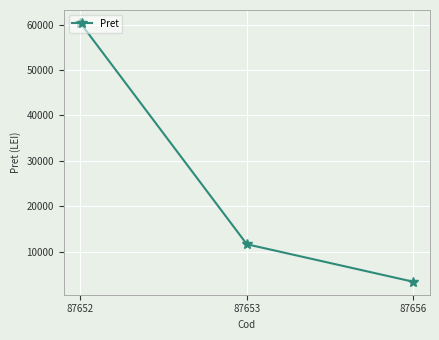

What is the sum of all values?

75352.3